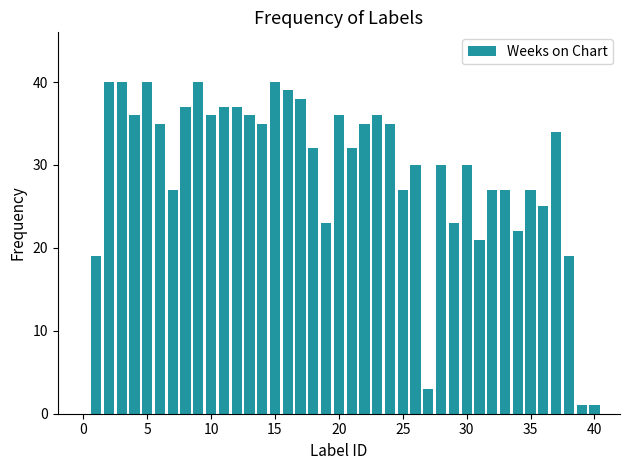

What is the greatest value displayed?

40